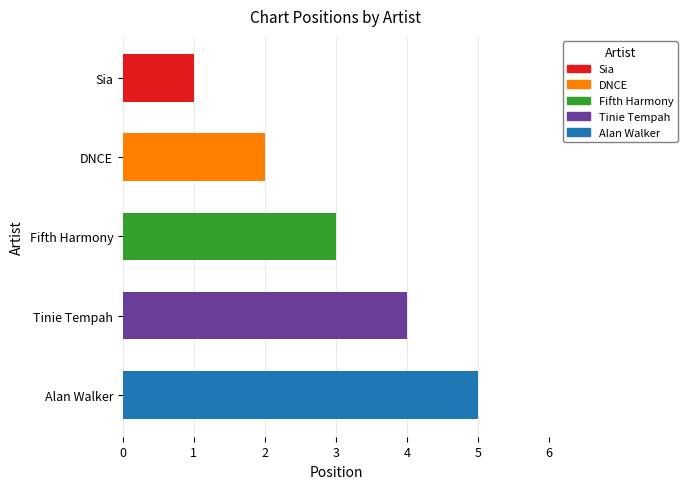

What is the difference between the second highest and minimum values?

3